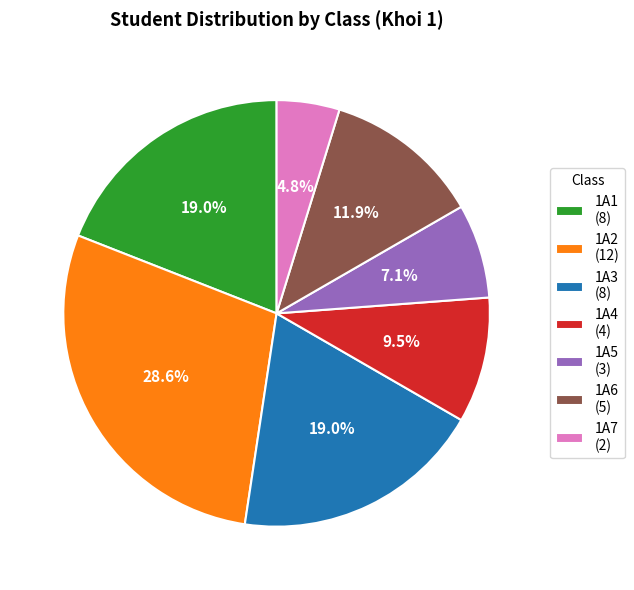

Does 1A2 account for over 50% of the chart?

No